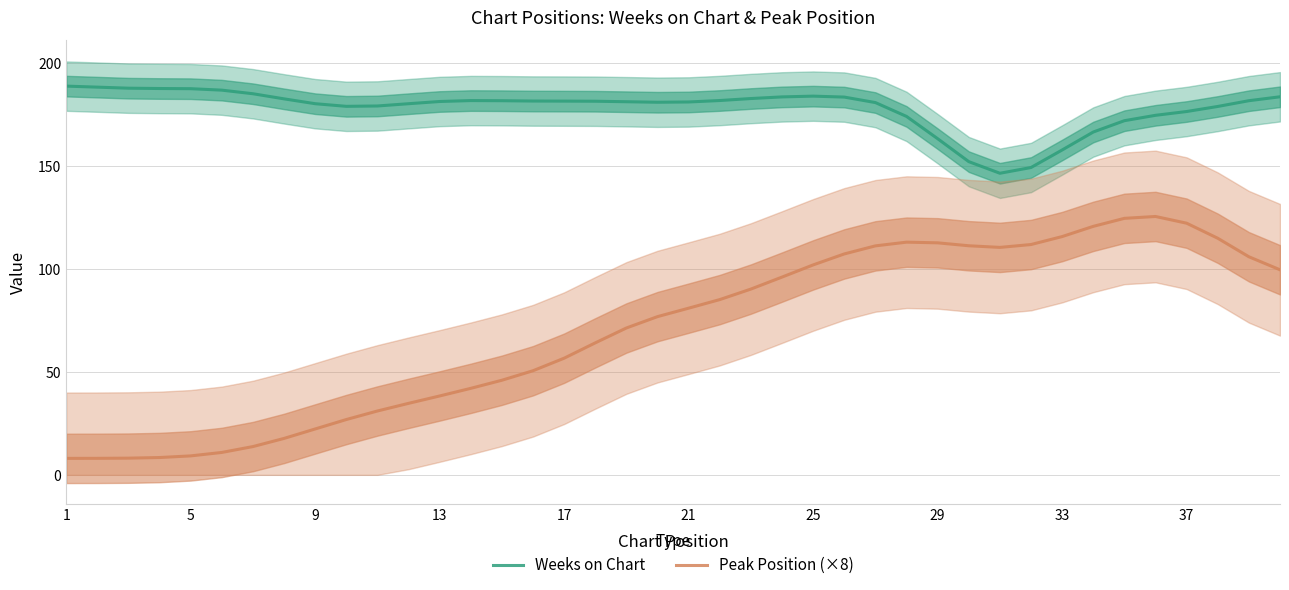

The value of Peak Position (×8) at 33 is 65.7. True or false?

False